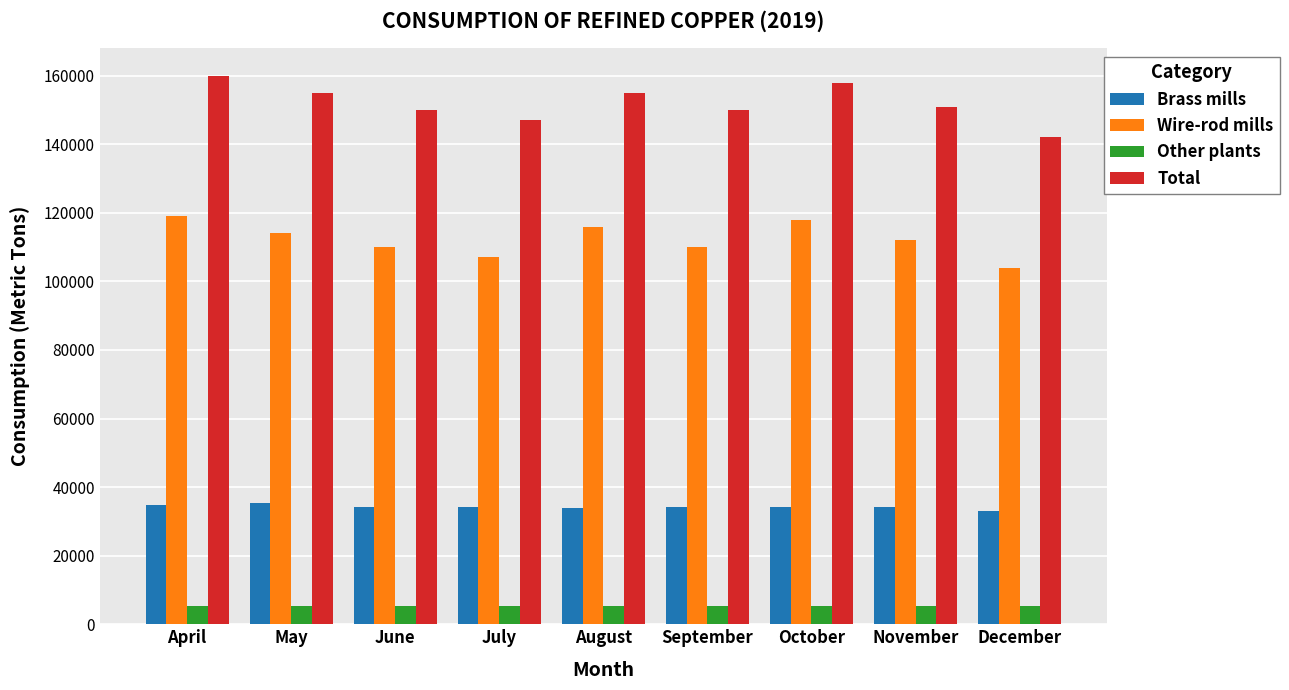

At how many categories does at least one series exceed 65511?

9